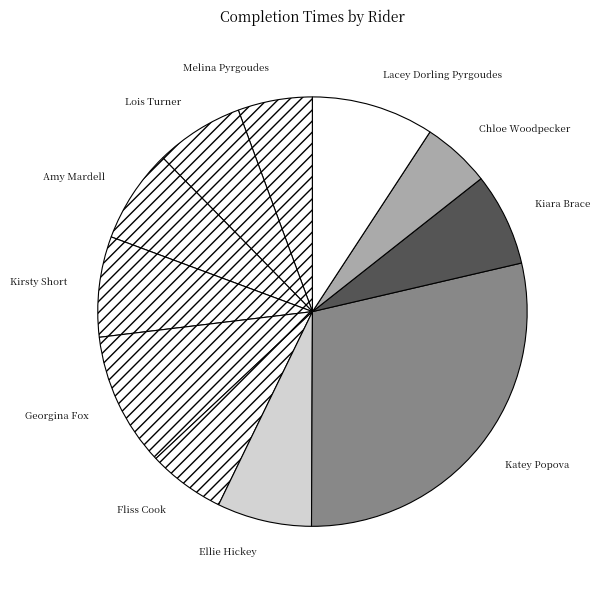

How many slices are in this pie chart?

11